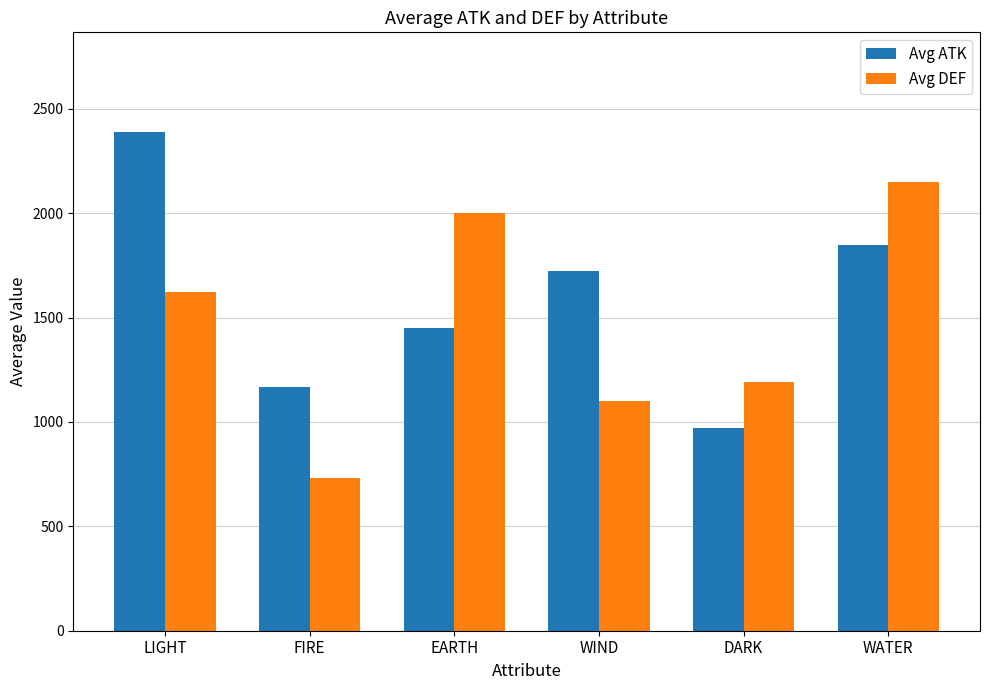

Where does the Avg DEF series first go above 1622?

LIGHT